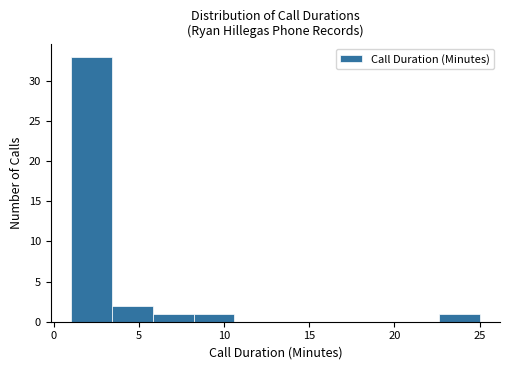

Reading left to right, transcribe this chart: for each bar, give the range it covers on the x-axis and its height. Neither the bar edges nor the heights are printed on the chart, so give them approximately, as read against the axes.

1.0 to 3.4: 33
3.4 to 5.8: 2
5.8 to 8.2: 1
8.2 to 10.6: 1
10.6 to 13.0: 0
13.0 to 15.4: 0
15.4 to 17.8: 0
17.8 to 20.2: 0
20.2 to 22.6: 0
22.6 to 25.0: 1